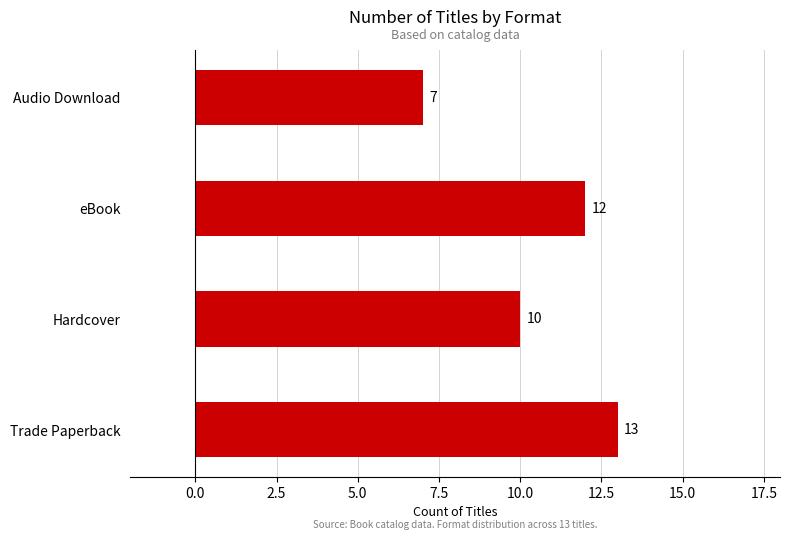

What is the greatest value displayed?

13